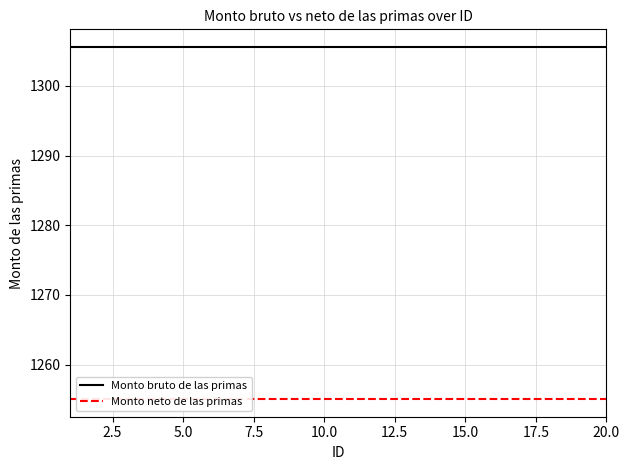

True or false: Monto bruto de las primas and Monto neto de las primas cross at least once.

False